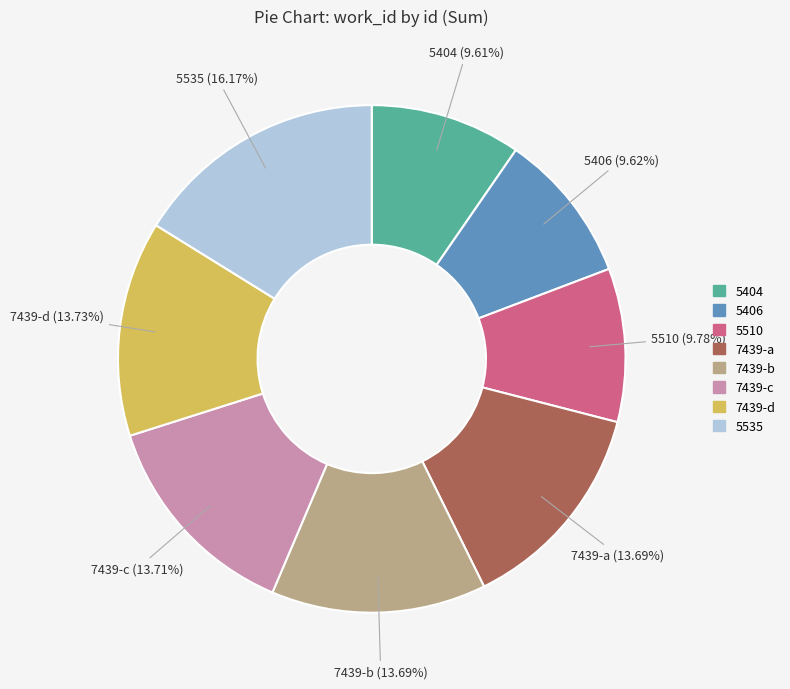

To the nearest percent, what is the combined percentage of 7439-a and 5404?

23%